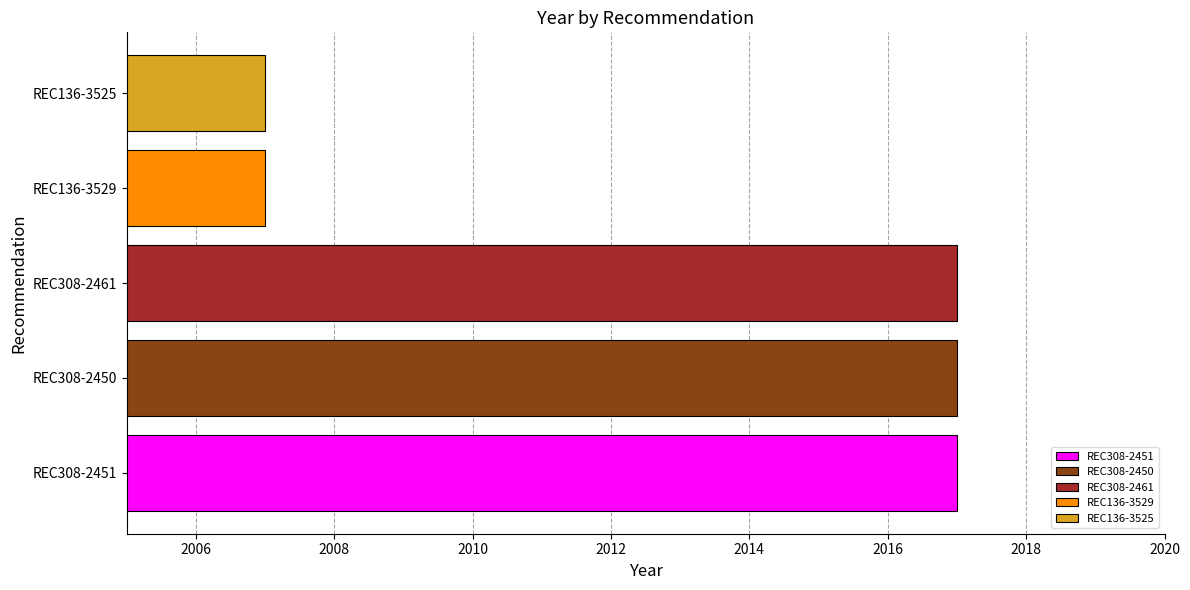

What is the greatest value displayed?

2017